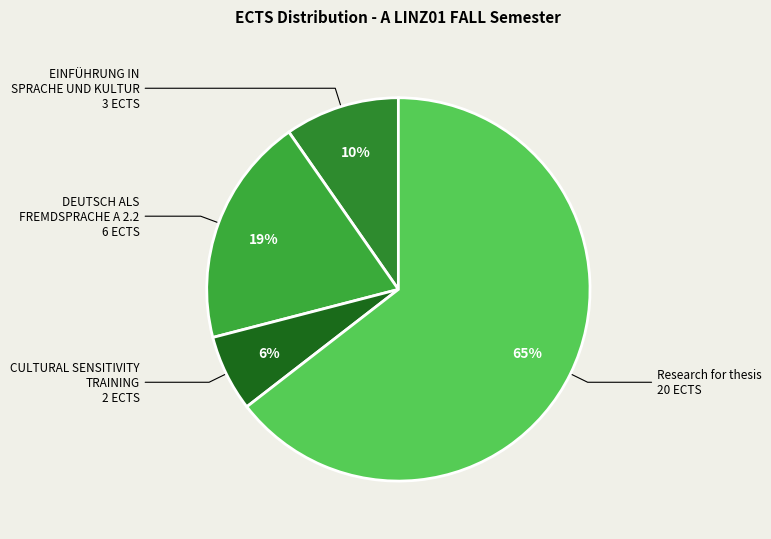

Which slice is the smallest?

CULTURAL SENSITIVITY TRAINING